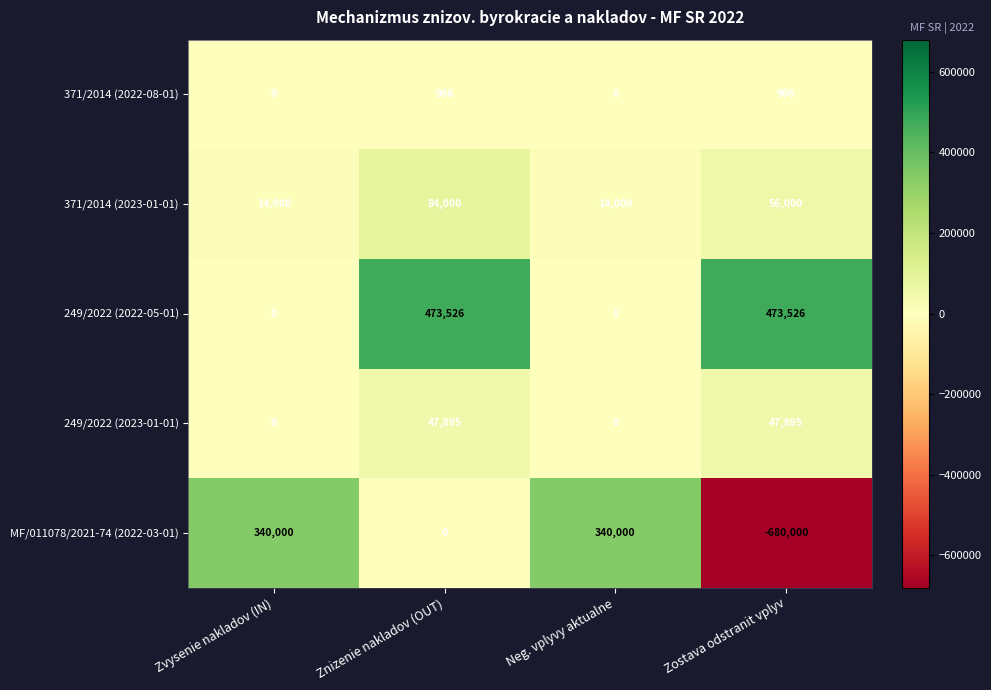

How many 249/2022 (2022-05-01) values are between 0 and 473526?

4